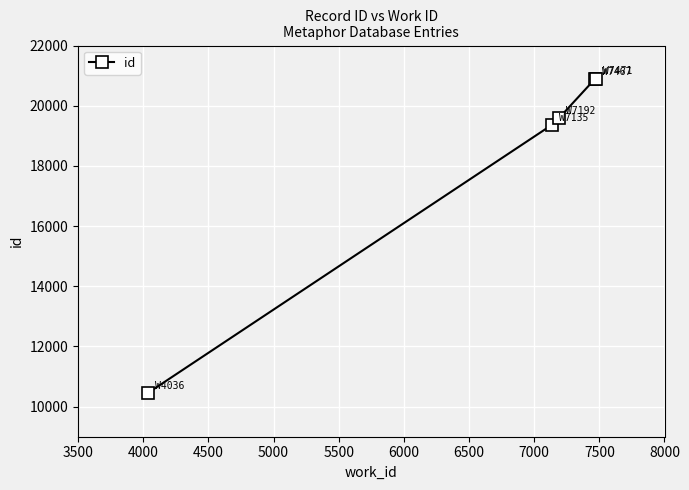

What is the difference between the second highest and second lowest values?

1531